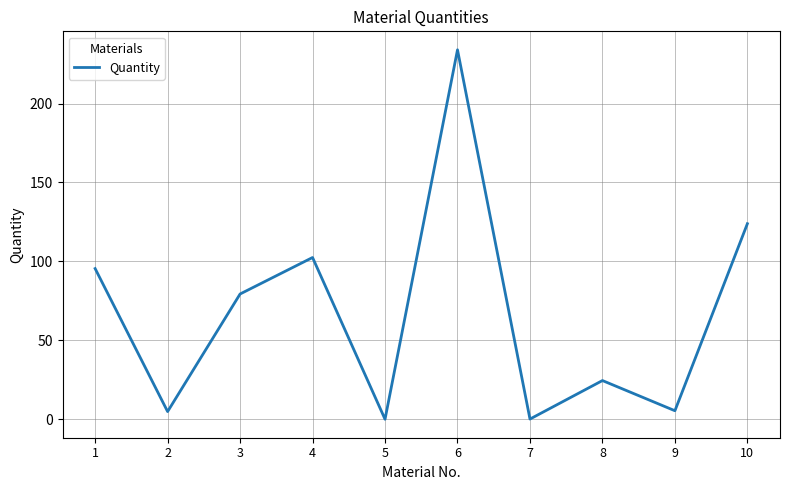

Does the chart display data point markers on the line(s)?

No